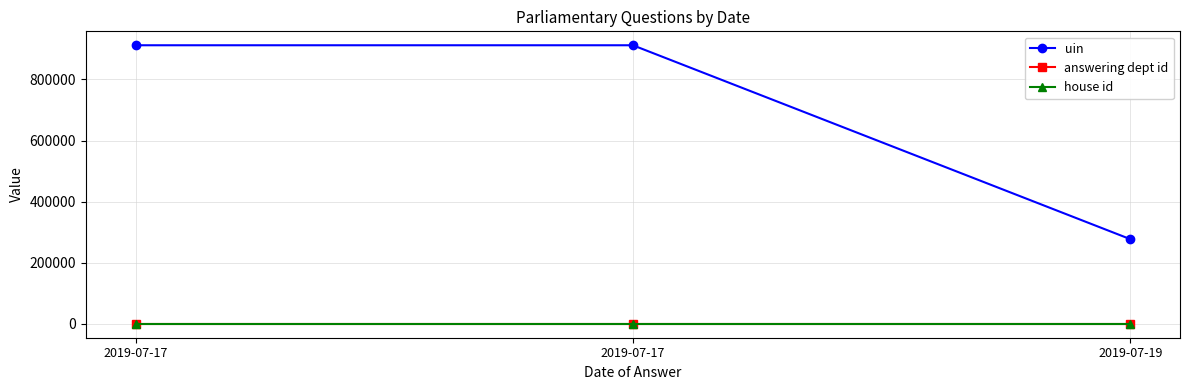

At which category does the chart reach its minimum across all series?

2019-07-17